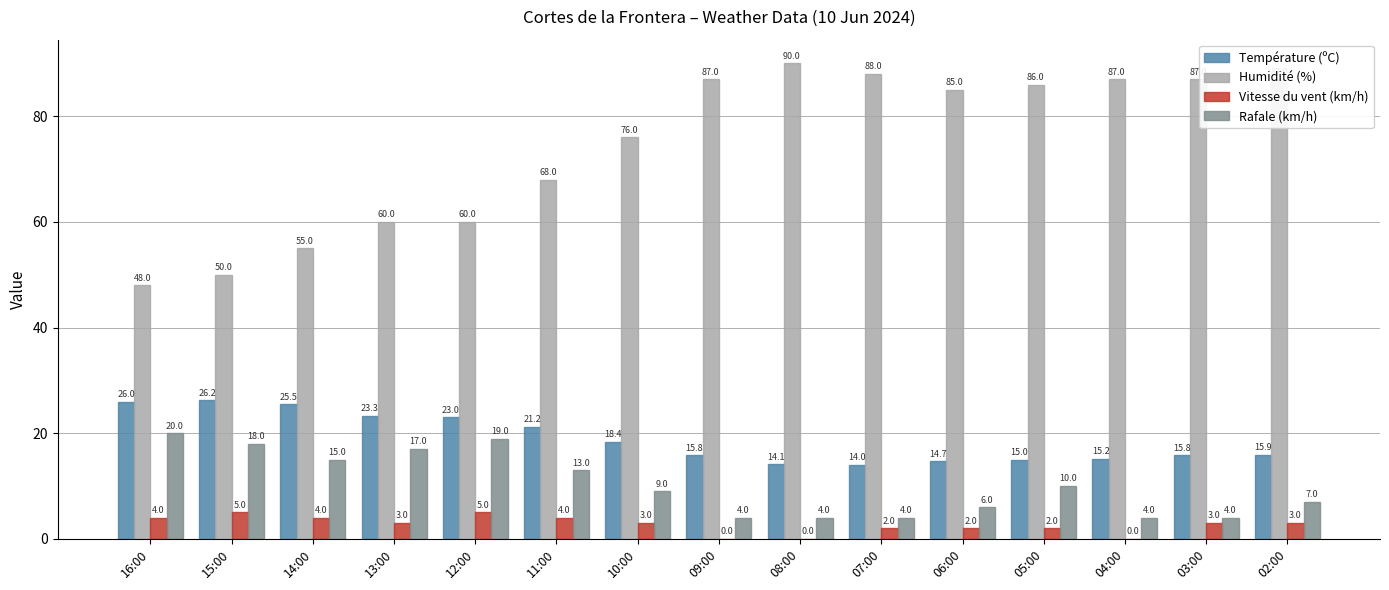

Which series has the widest spread of values?

Humidité (%)